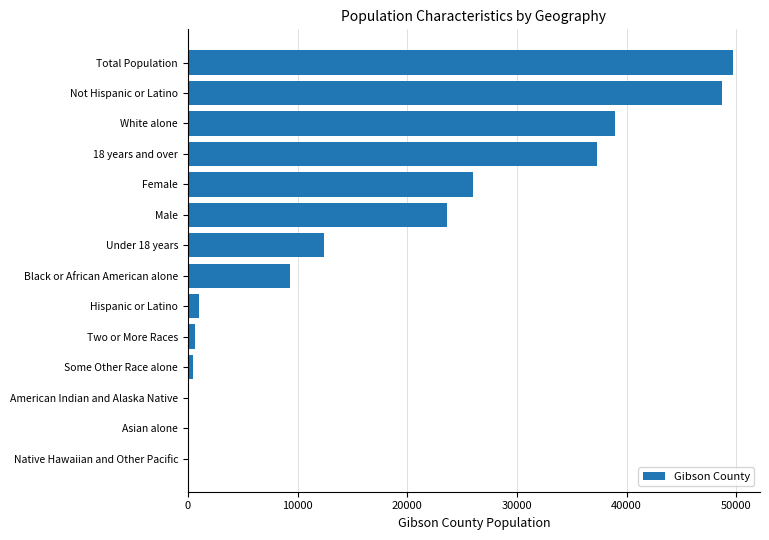

Between Male and Black or African American alone, which is larger?

Male